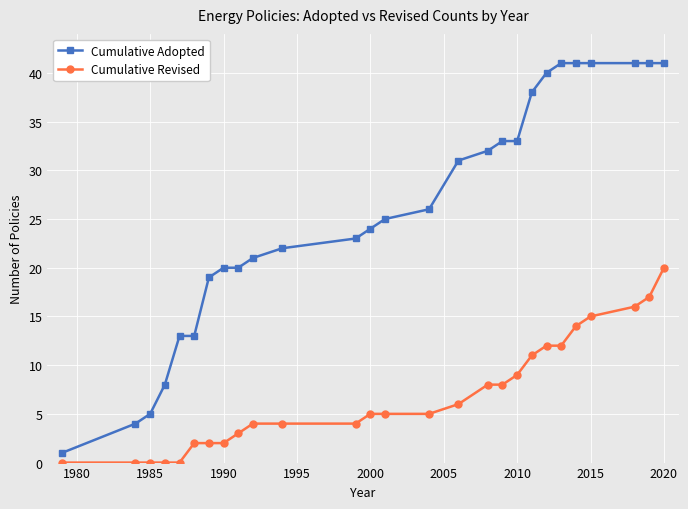

List the series in order of their peak value, highest first.

Cumulative Adopted, Cumulative Revised